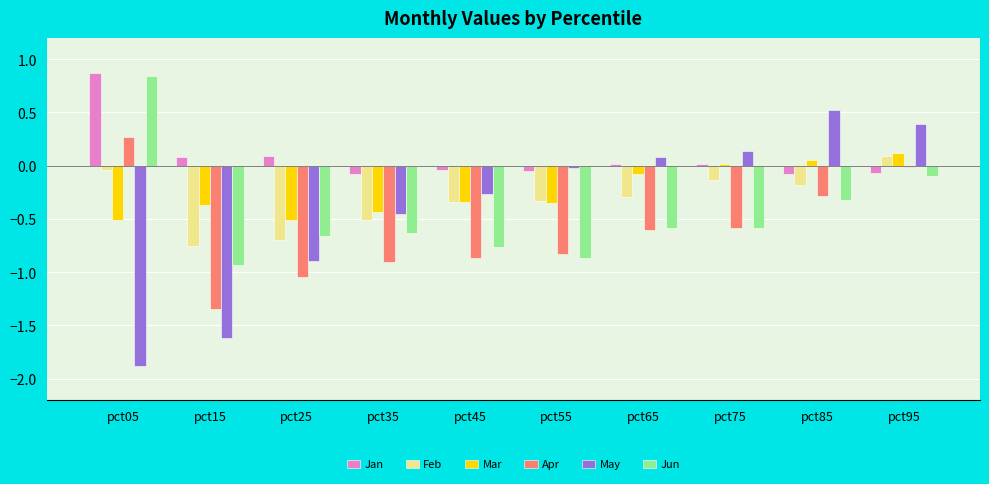

Which label corresponds to the smallest value in the chart?

pct05